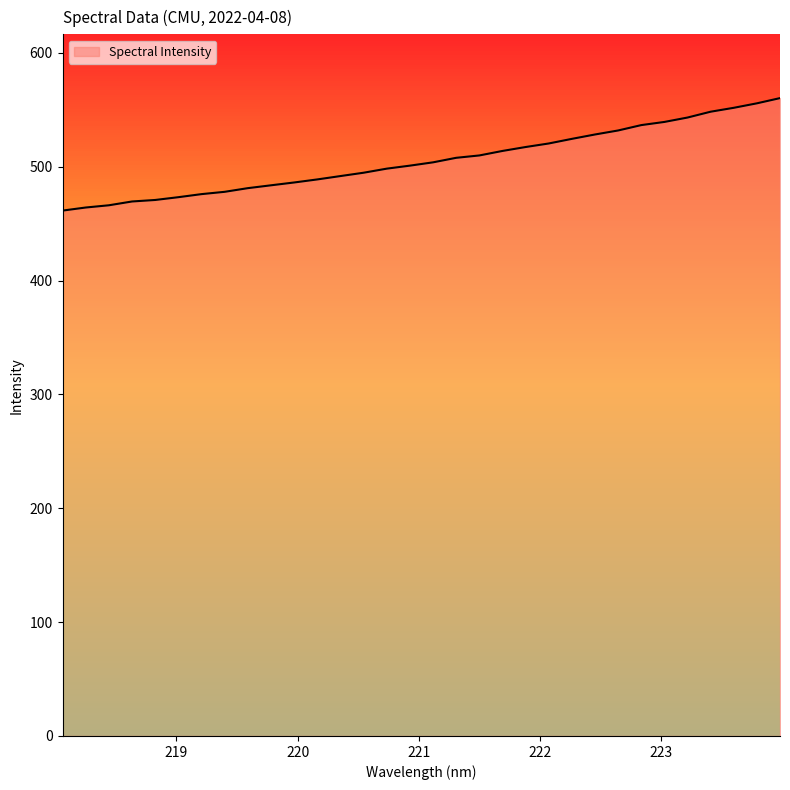

What is the minimum value shown in the chart?

461.5